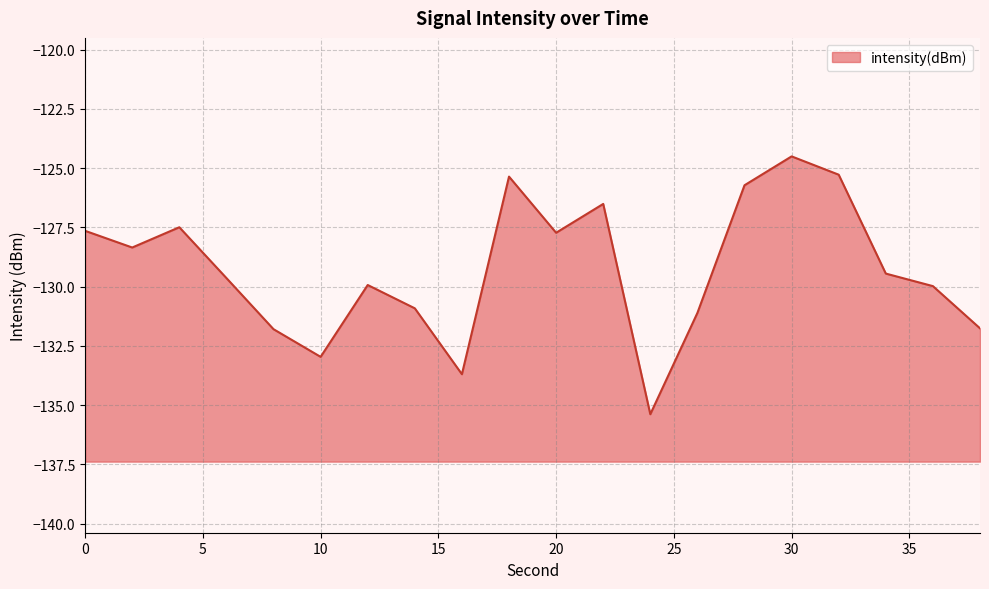

What value does the data have at 18?

-125.4